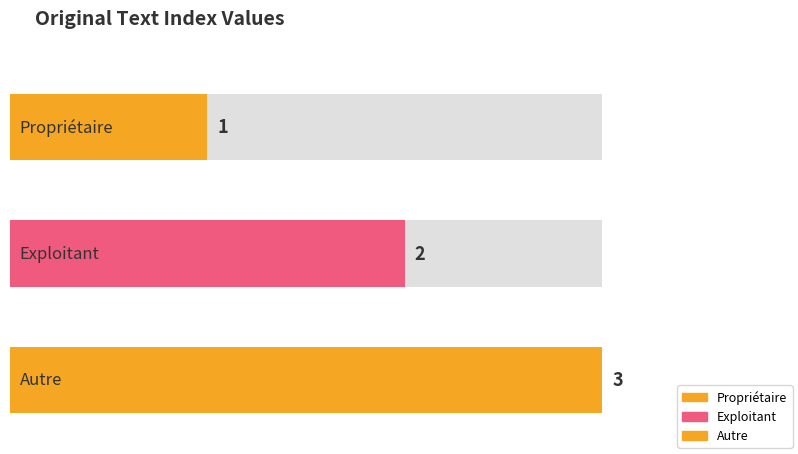

Where does the data first go above 2?

Autre